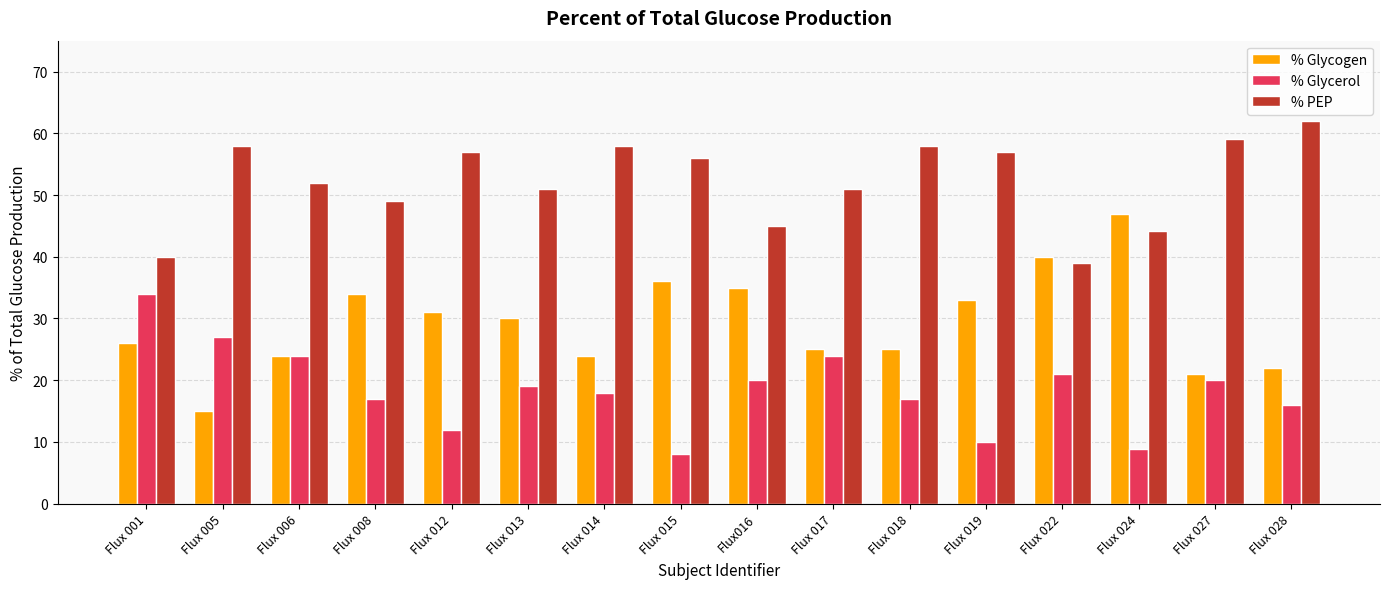

What value does the % Glycogen series have at Flux 018?

25.0